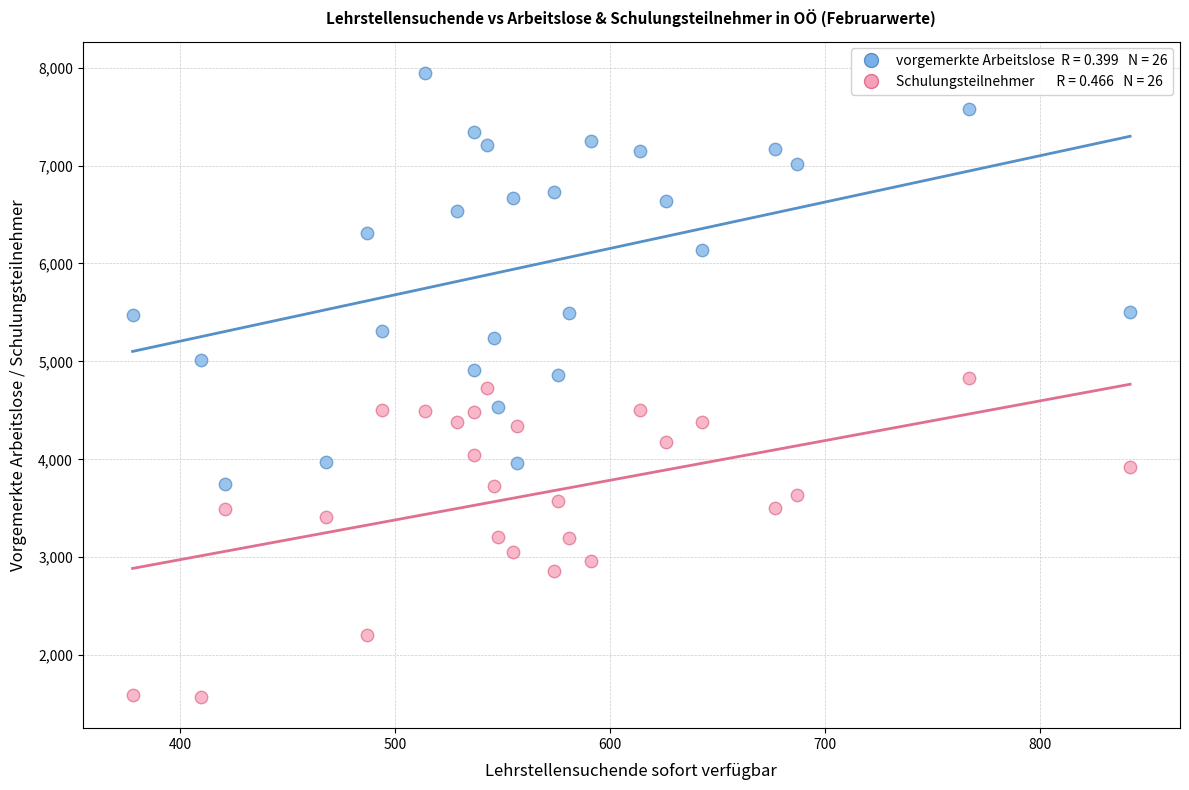

Across all data points, what is the range of Y values (max minus min)?

6375